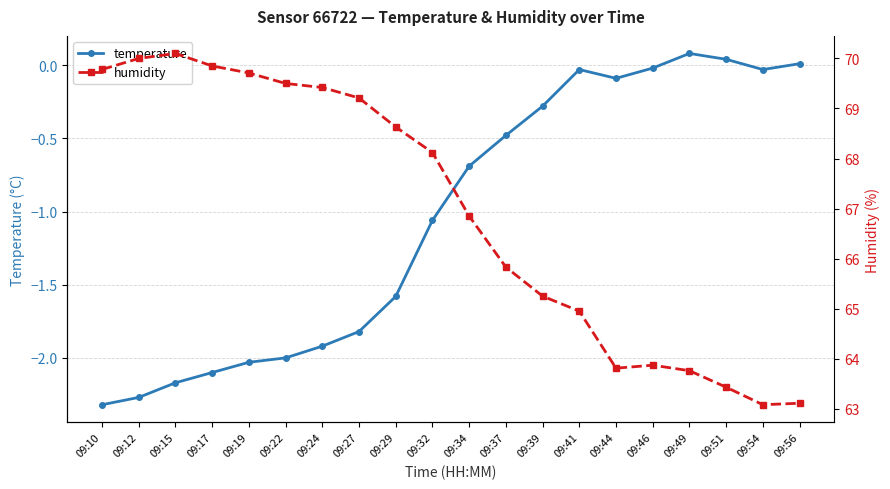

Where is temperature nearest to the value -1?

09:32